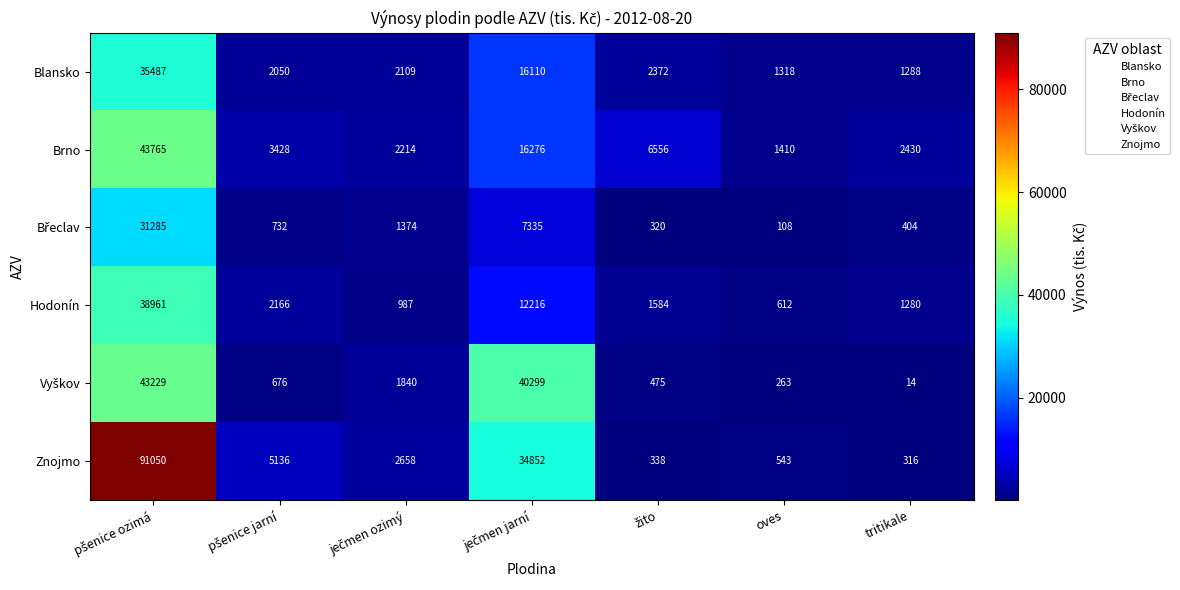

Is it true that Znojmo equals 316 at tritikale?

True